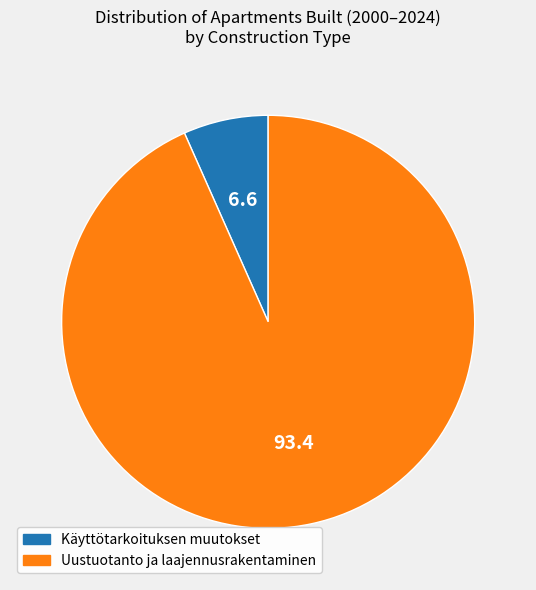

Between Uustuotanto ja laajennusrakentaminen and Käyttötarkoituksen muutokset, which is larger?

Uustuotanto ja laajennusrakentaminen